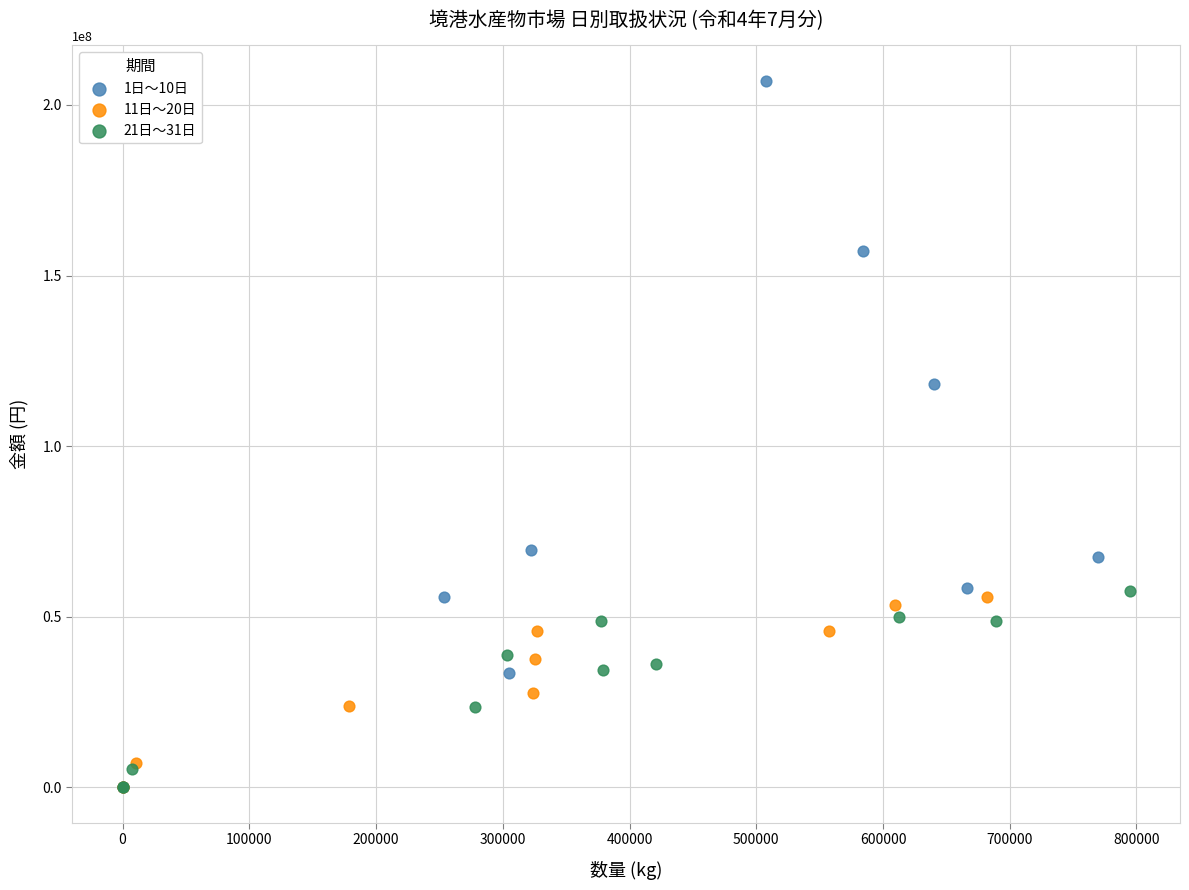

Which series reaches the maximum Y coordinate?

1日〜10日